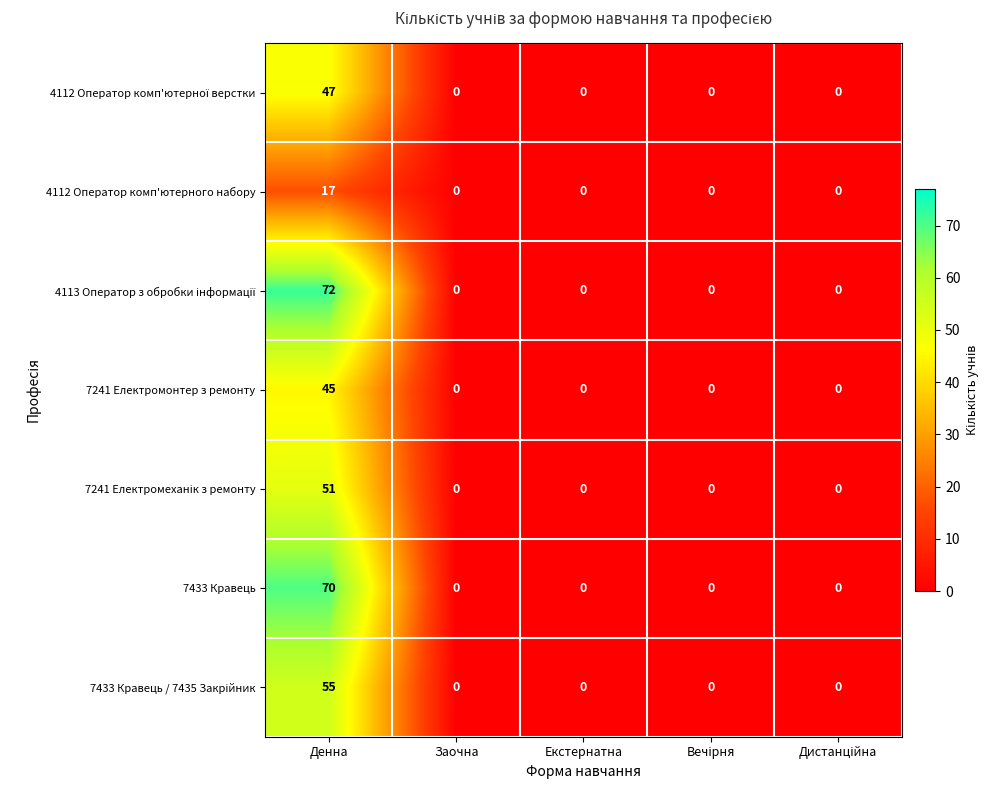

Which category has the highest value across all series?

Денна